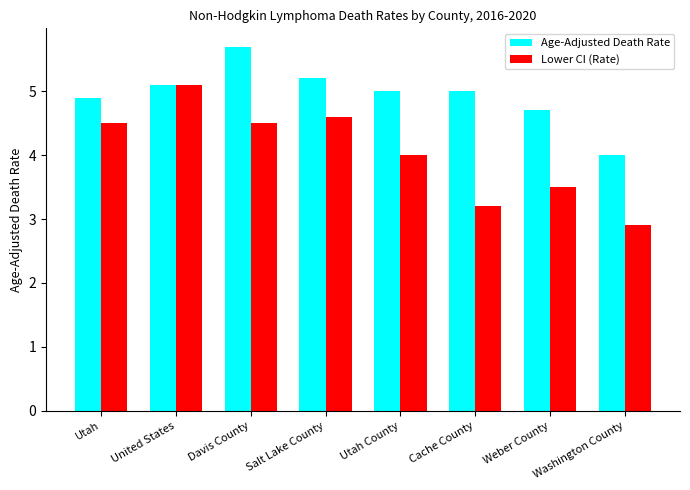

Which category has the lowest value across all series?

Washington County